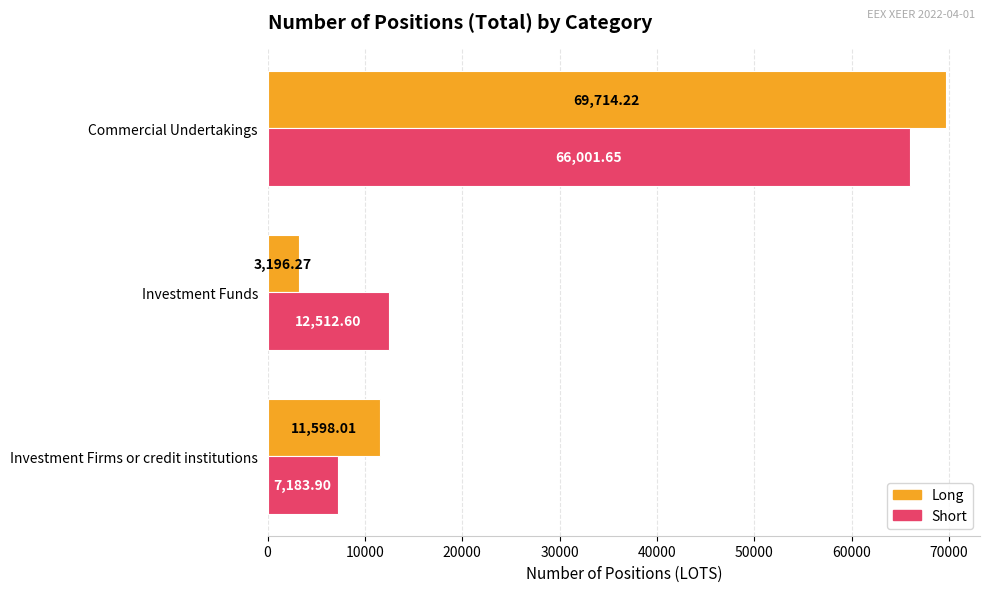

What is the sum of the Short values at Investment Firms or credit institutions and Investment Funds?

19696.5